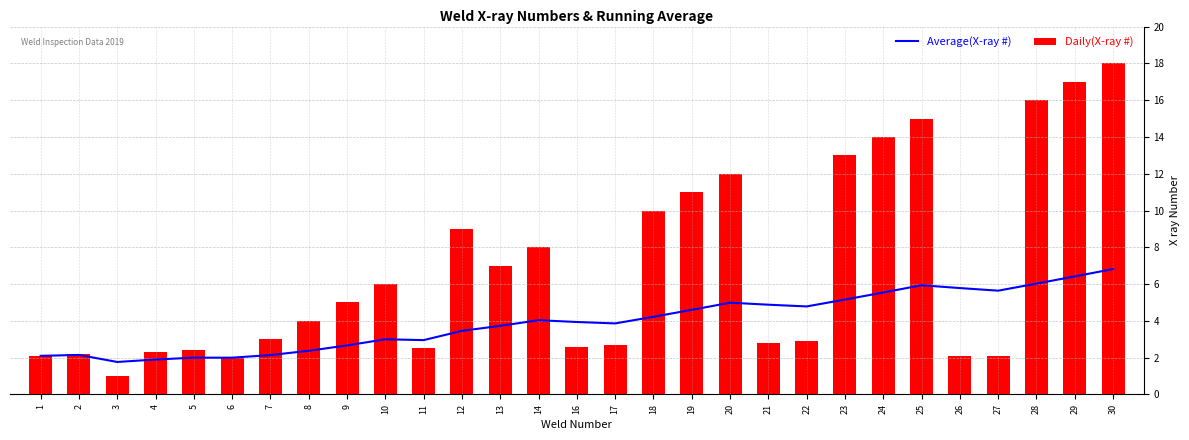

How many data points in Daily(X-ray #) are above 4?

14